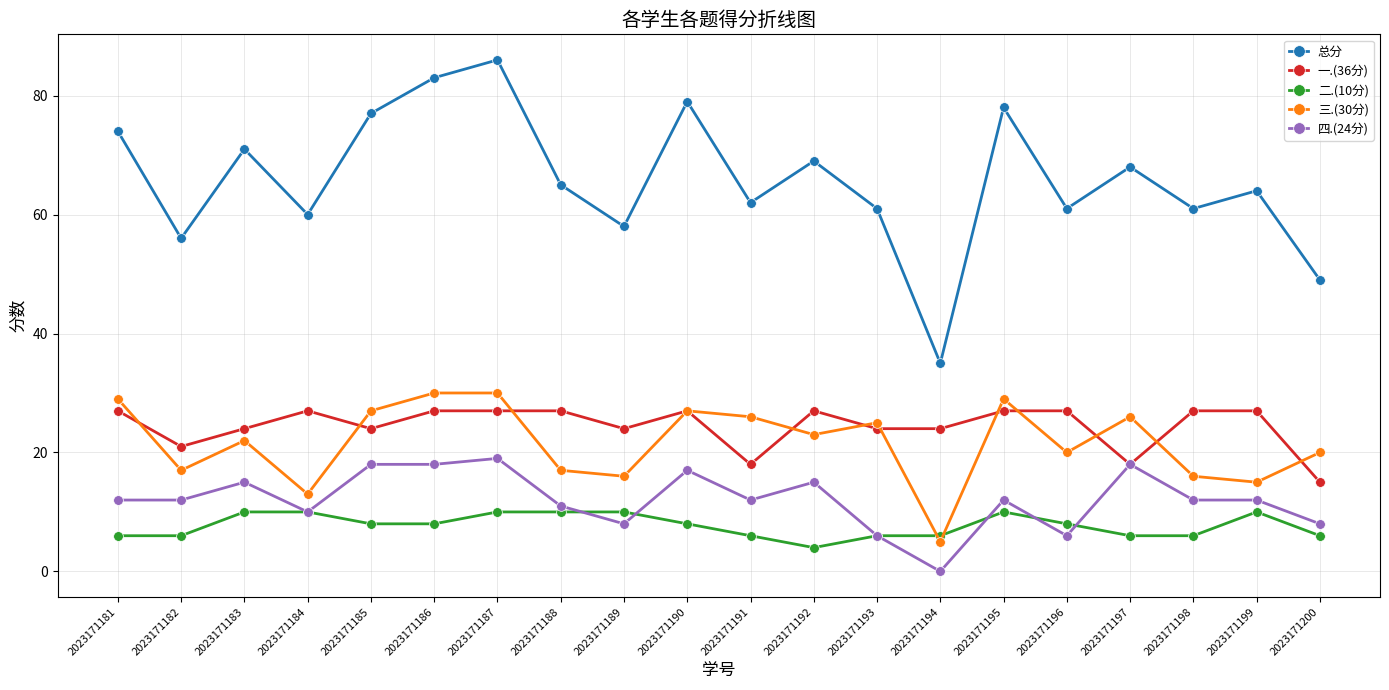

Reading left to right, extract all data points from this chart.

总分: 74	56	71	60	77	83	86	65	58	79	62	69	61	35	78	61	68	61	64	49
一.(36分): 27	21	24	27	24	27	27	27	24	27	18	27	24	24	27	27	18	27	27	15
二.(10分): 6	6	10	10	8	8	10	10	10	8	6	4	6	6	10	8	6	6	10	6
三.(30分): 29	17	22	13	27	30	30	17	16	27	26	23	25	5	29	20	26	16	15	20
四.(24分): 12	12	15	10	18	18	19	11	8	17	12	15	6	0	12	6	18	12	12	8